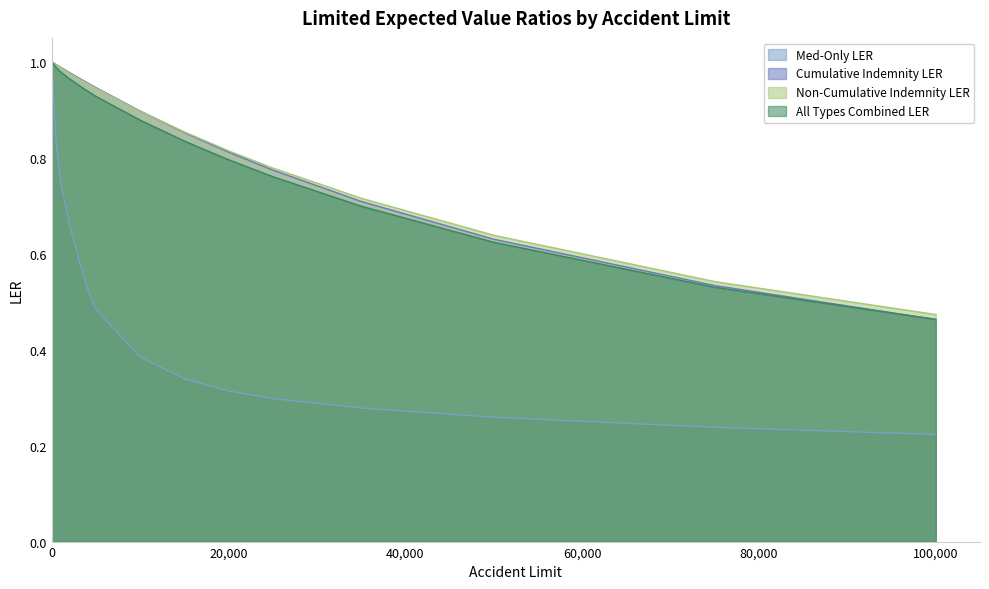

True or false: Non-Cumulative Indemnity LER has a value of 1.0 at 2000.

True